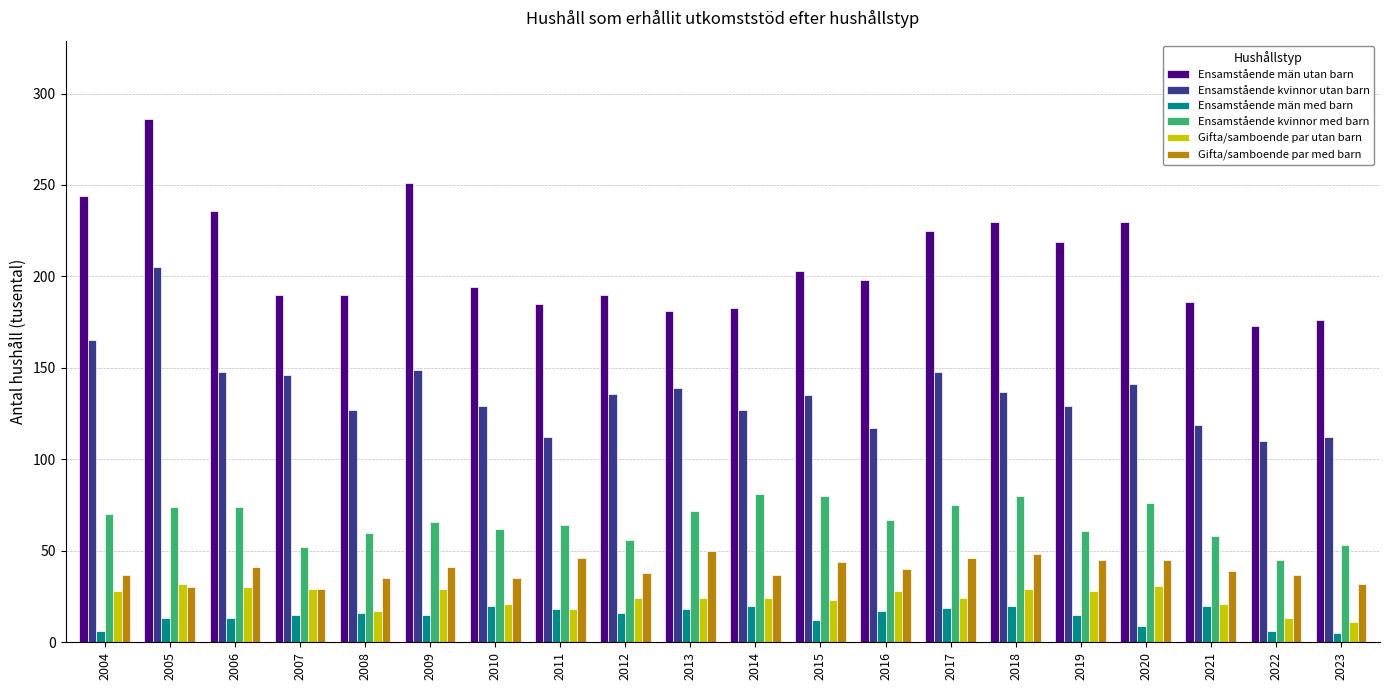

Which label corresponds to the largest value in the chart?

2005